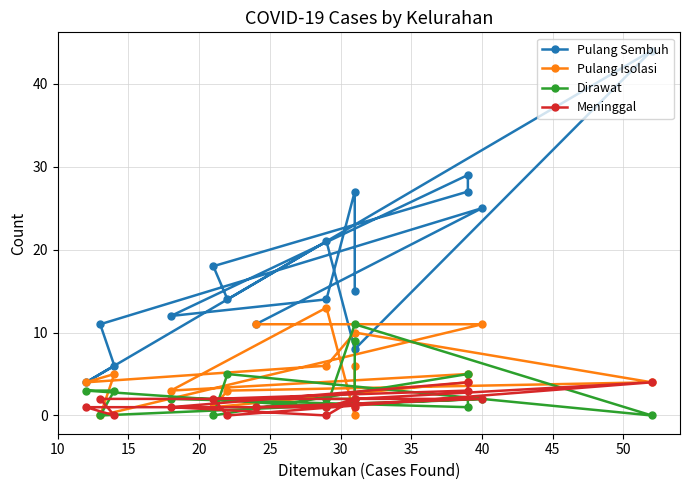

True or false: Meninggal has more than 2 interior local peaks.

True